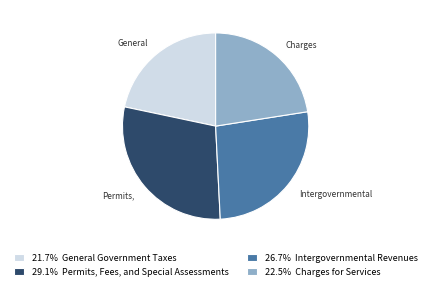

Combined, do 29.1% Permits, Fees, and Special Assessments and 22.5% Charges for Services account for over 50%?

Yes